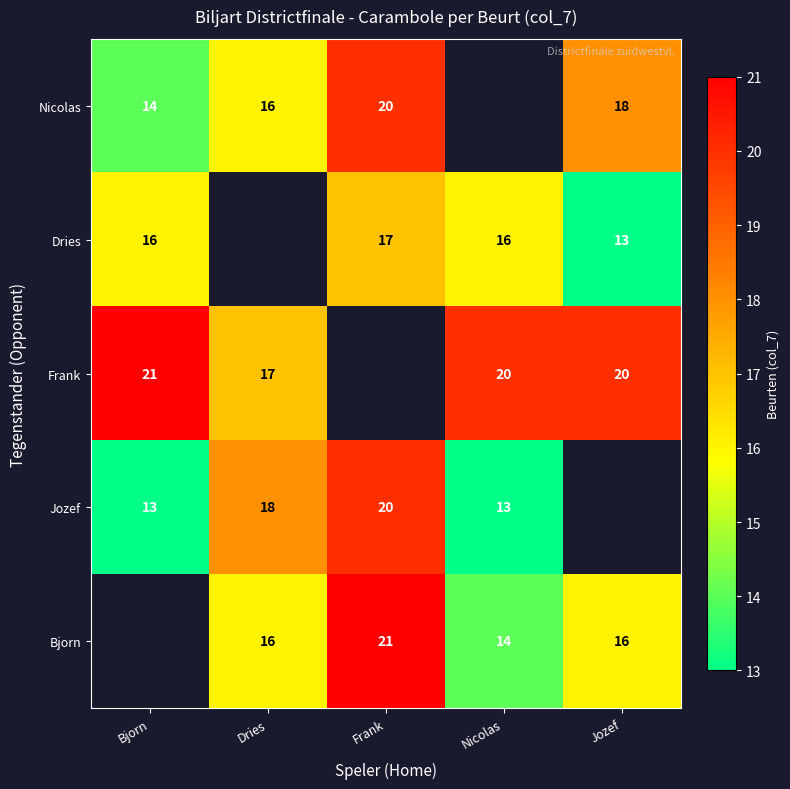

The value of Frank at Nicolas is 32. True or false?

False